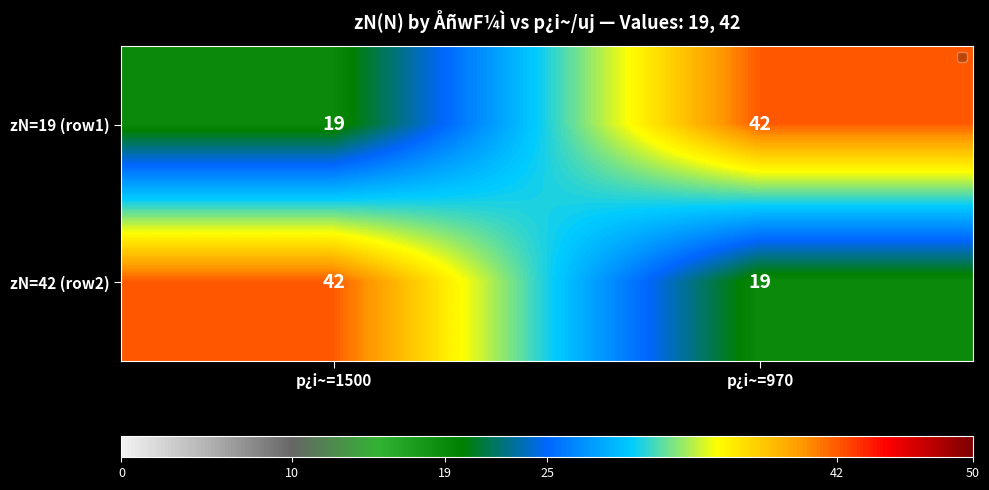

The zN=19 (row1) series shows 19 at p¿i~=1500. True or false?

True